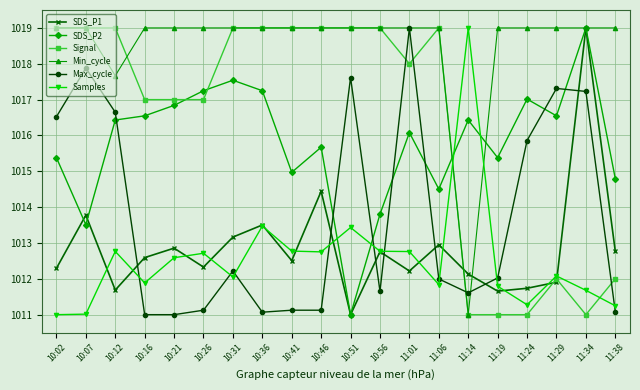

What value does the SDS_P2 series have at 10:56?

1013.8